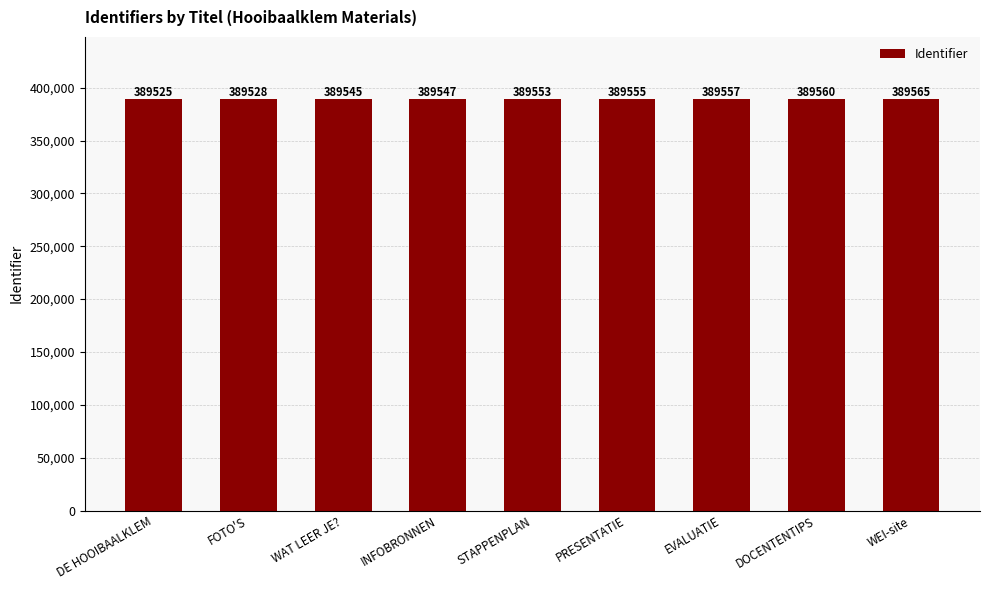

What is the sum of all values?

3505935